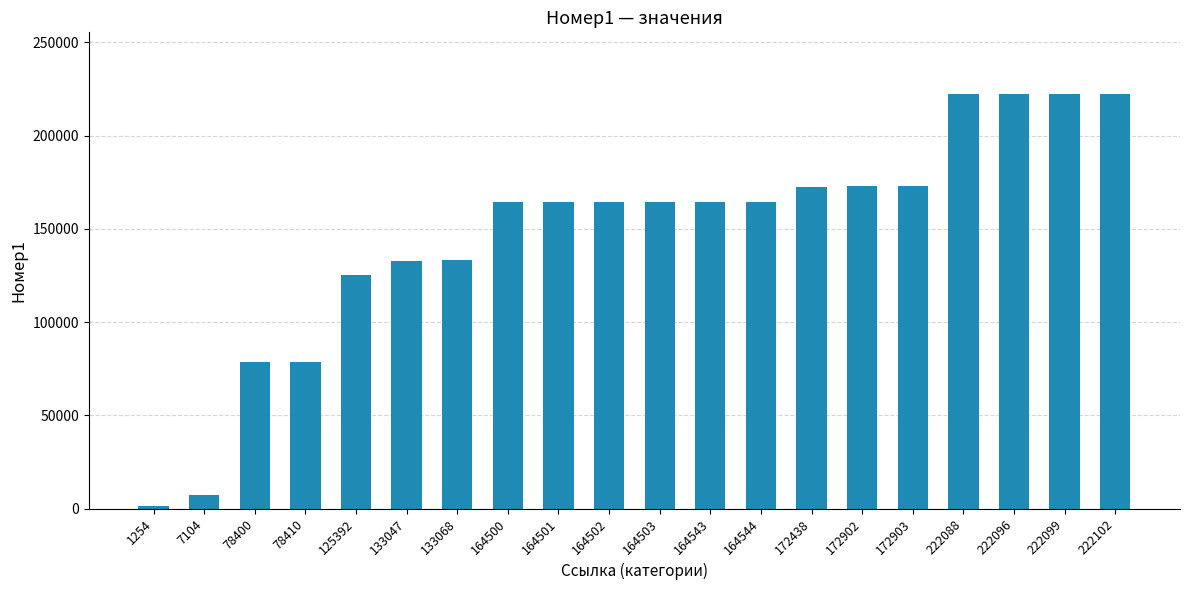

Approximately how many times larger is the value at 172438 compared to 222096?

0.8